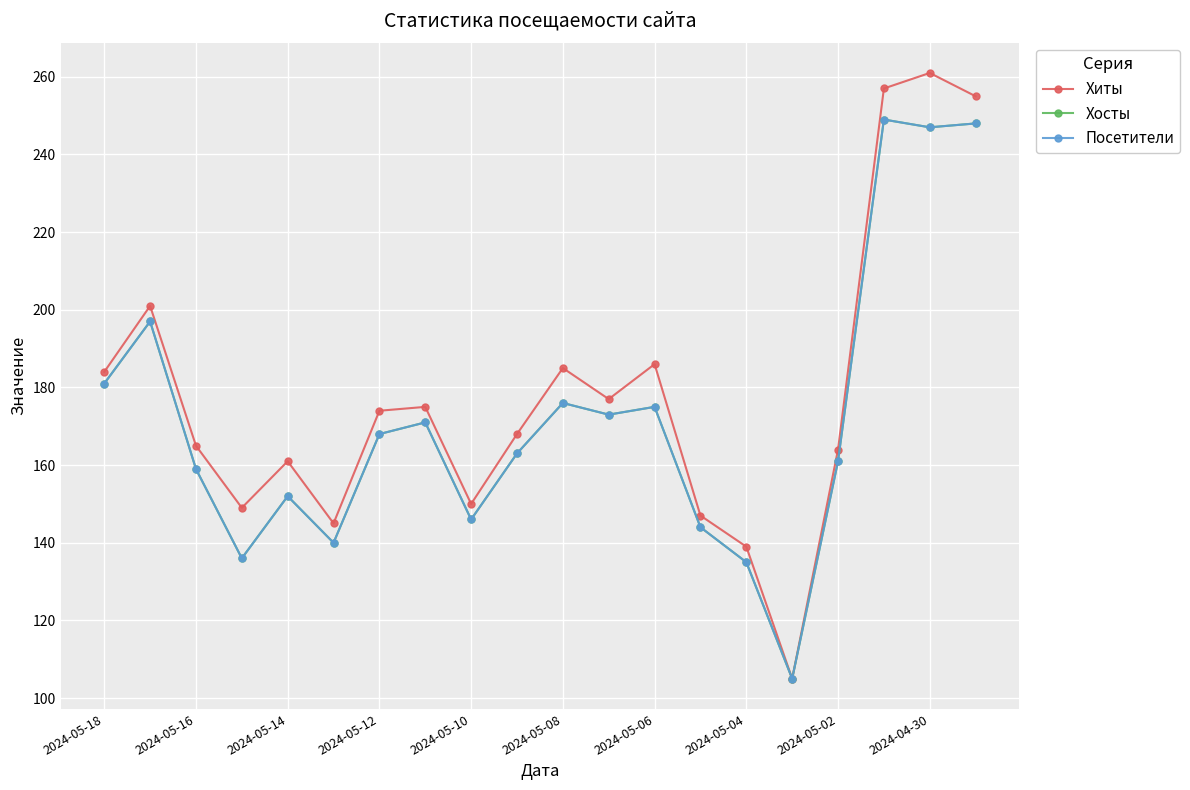

Is this an area chart (filled region under the line)?

No